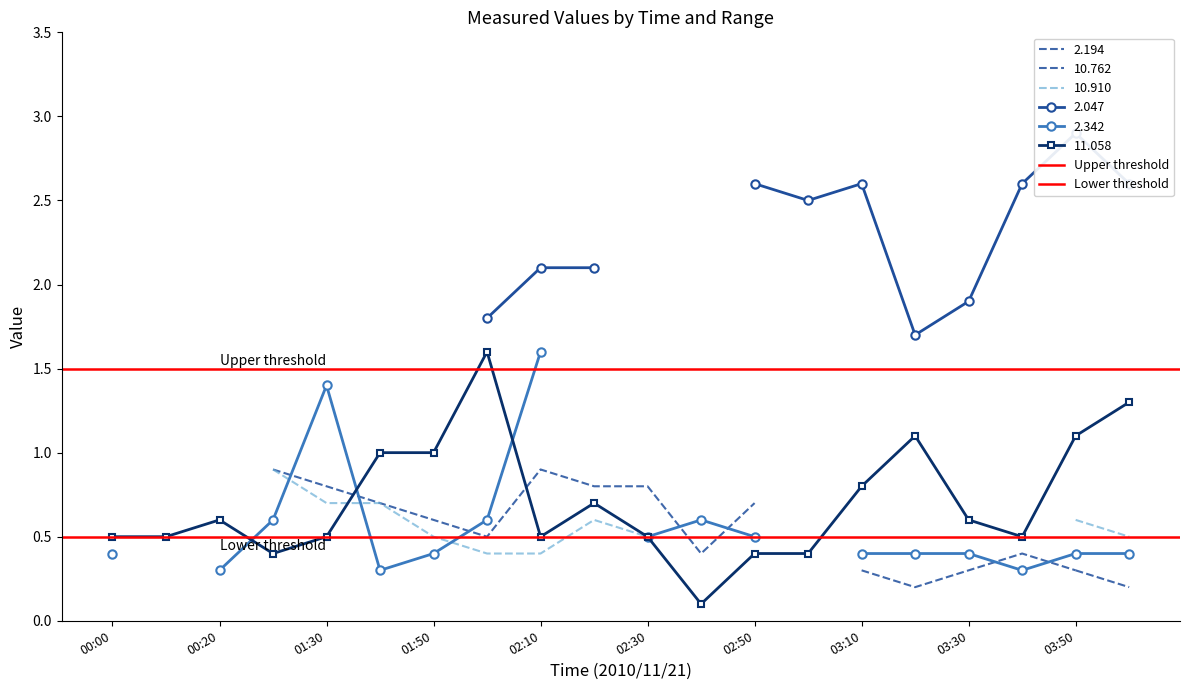

True or false: 11.058 has more than 2 interior local peaks.

True